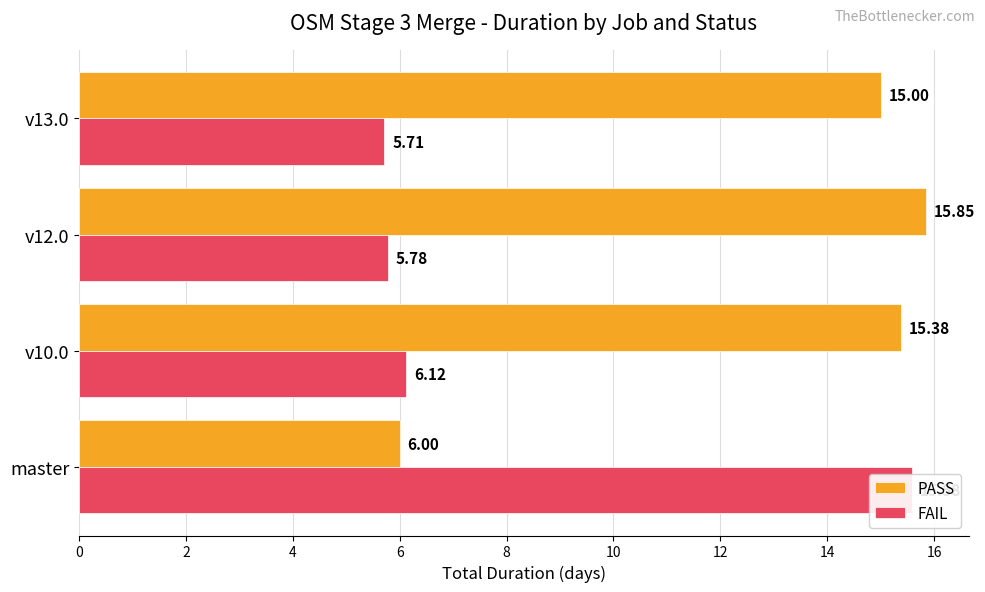

What are all the series names shown in the legend?

PASS, FAIL